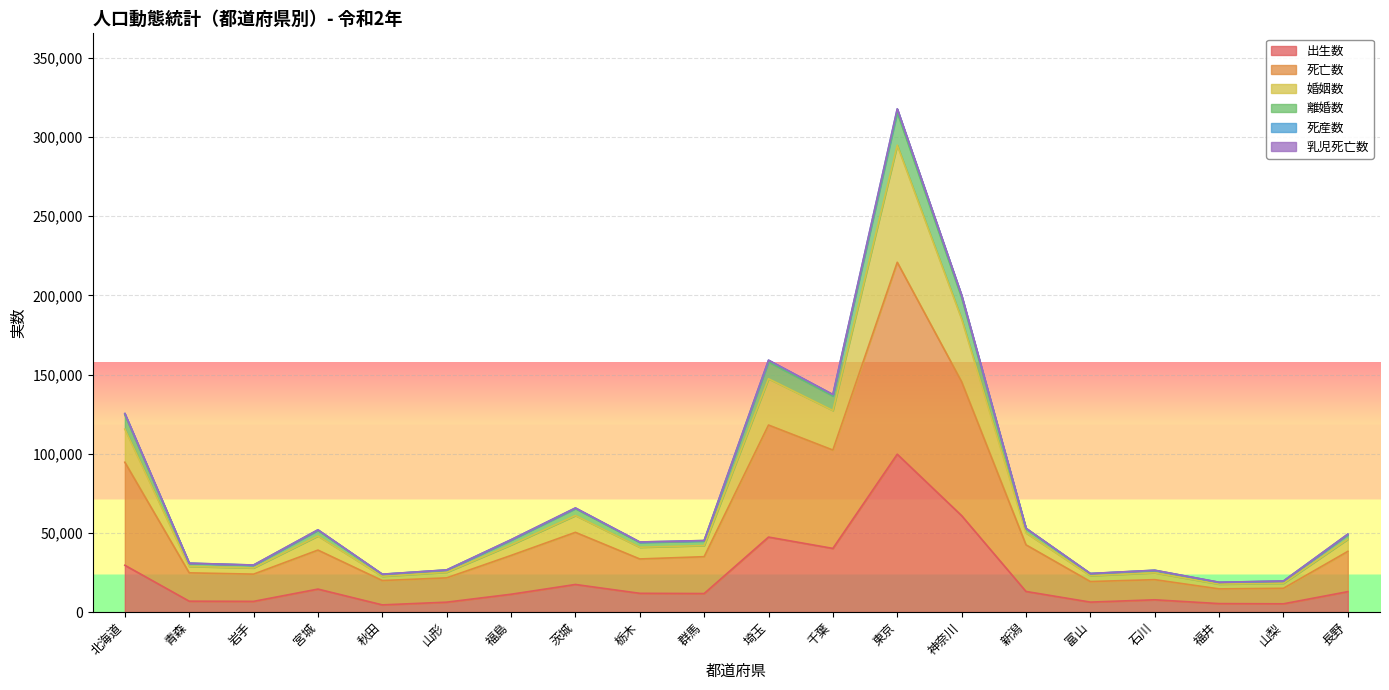

True or false: 離婚数 and 死亡数 cross at least once.

False